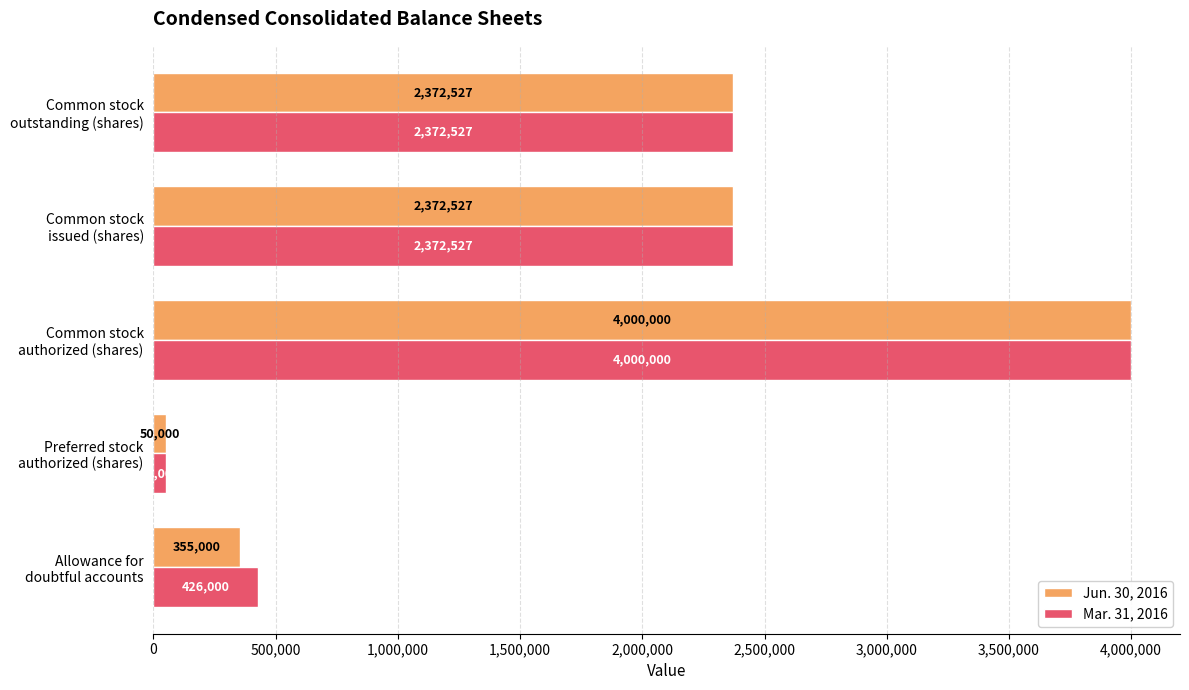

What are all the series names shown in the legend?

Jun. 30, 2016, Mar. 31, 2016